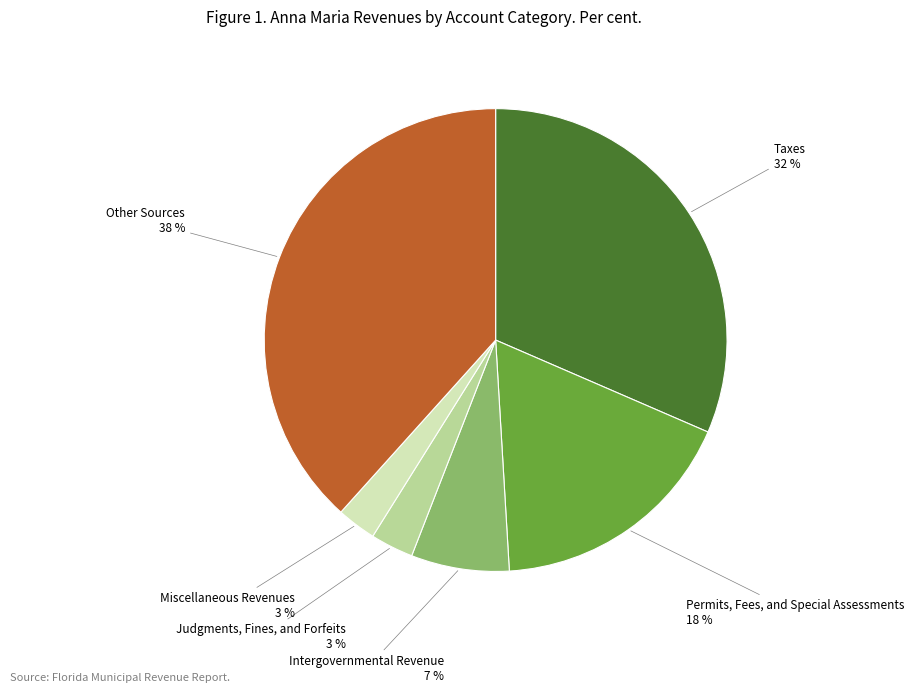

Count the number of slices in the pie.

6